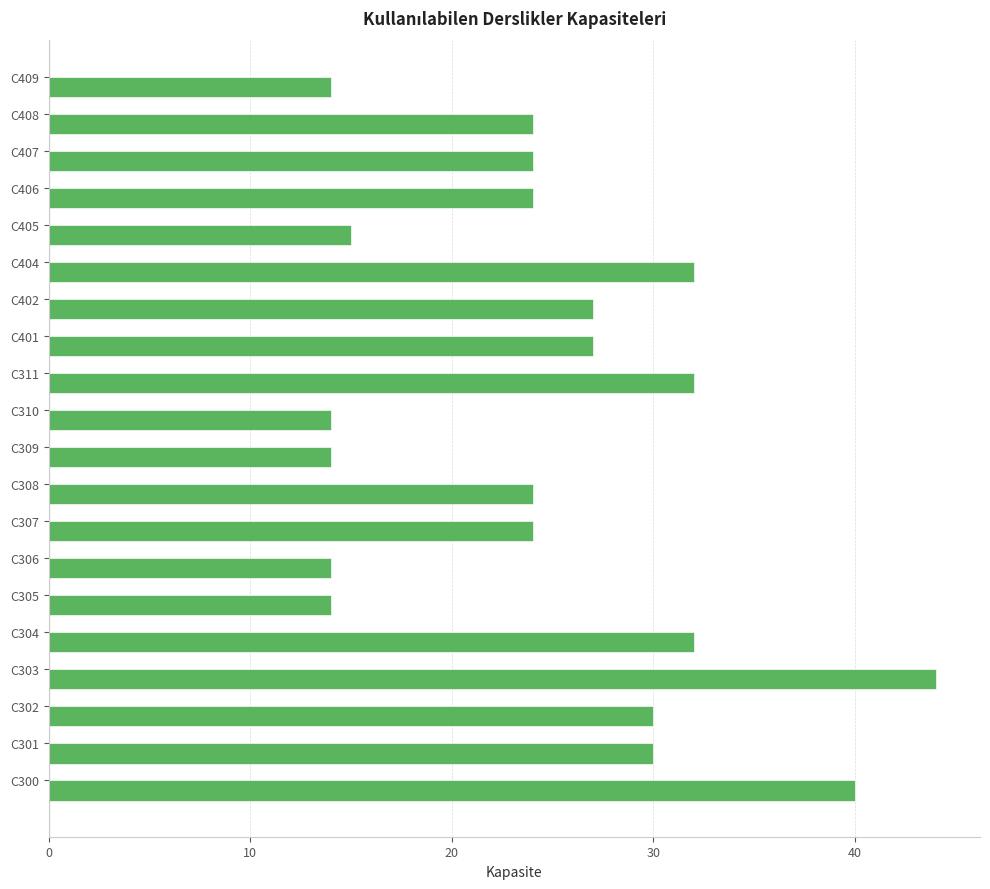

What is the difference between the second highest and minimum values?

26